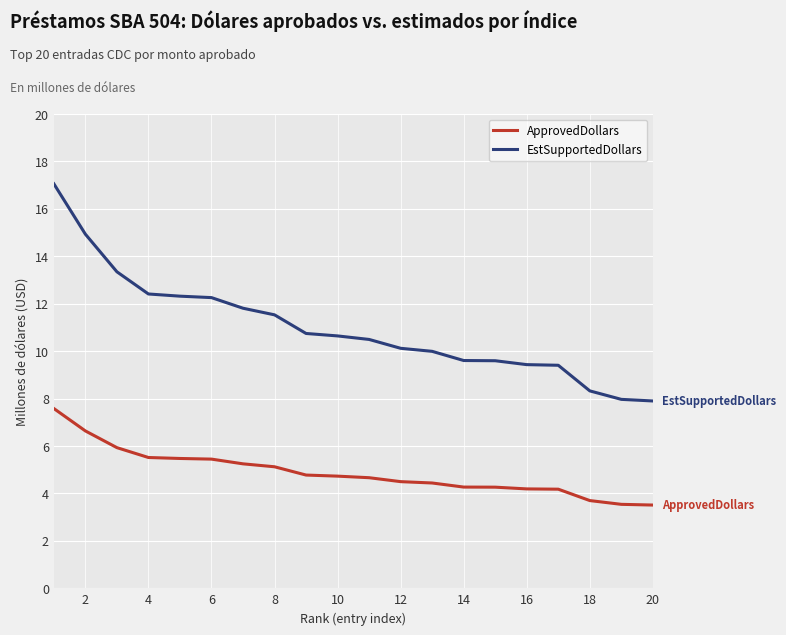

True or false: EstSupportedDollars and ApprovedDollars intersect in this chart.

False